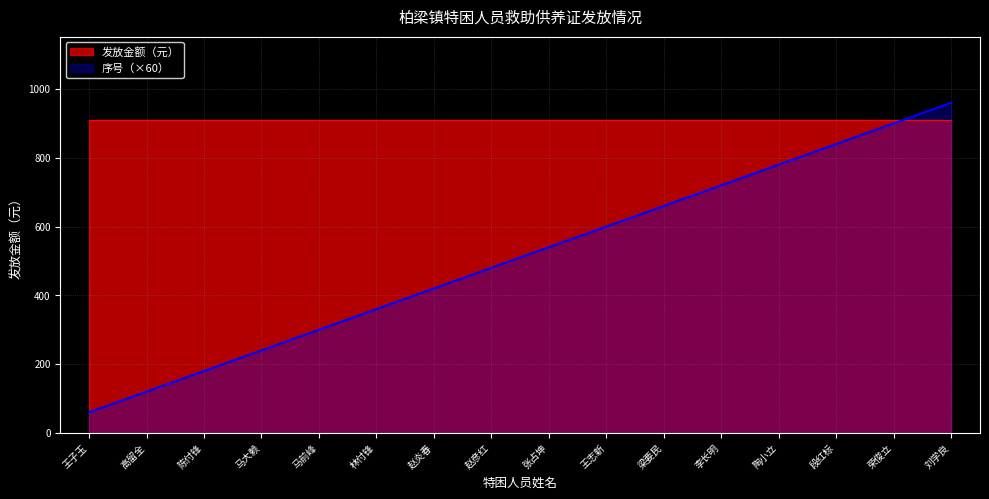

The value at 荣俊立 is 1374. True or false?

False